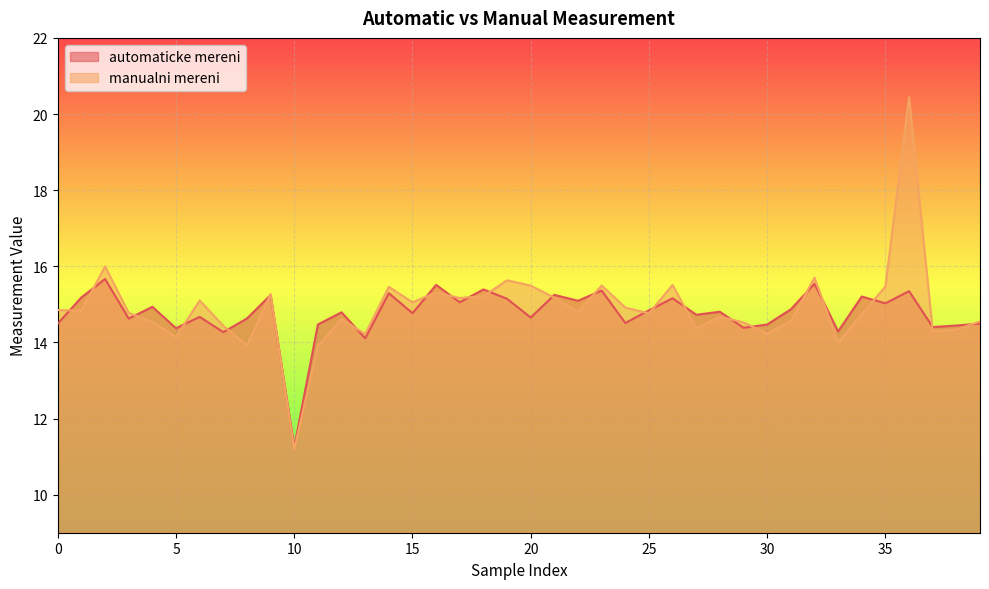

At which category does the chart reach its minimum across all series?

10